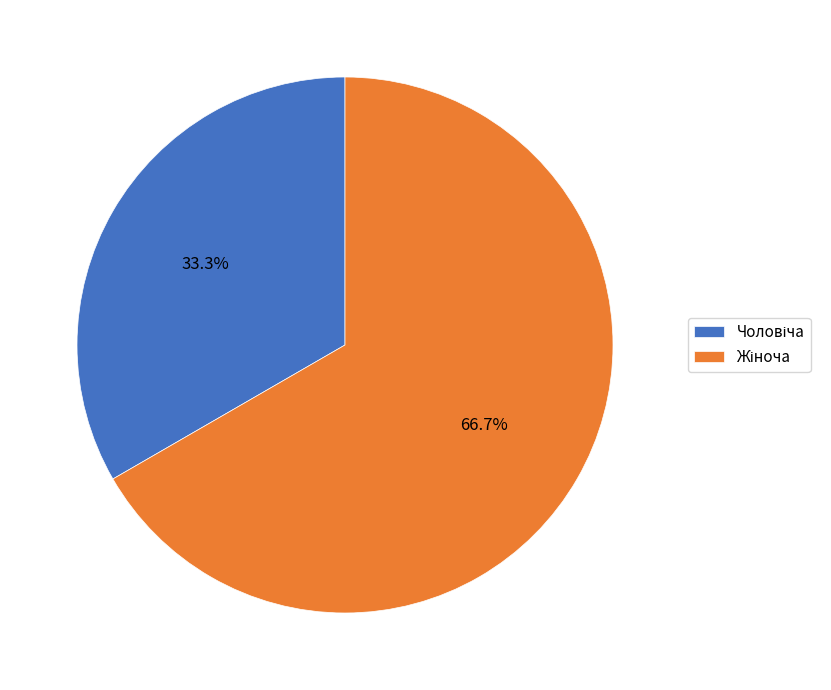

Is there a majority slice in this chart?

Yes